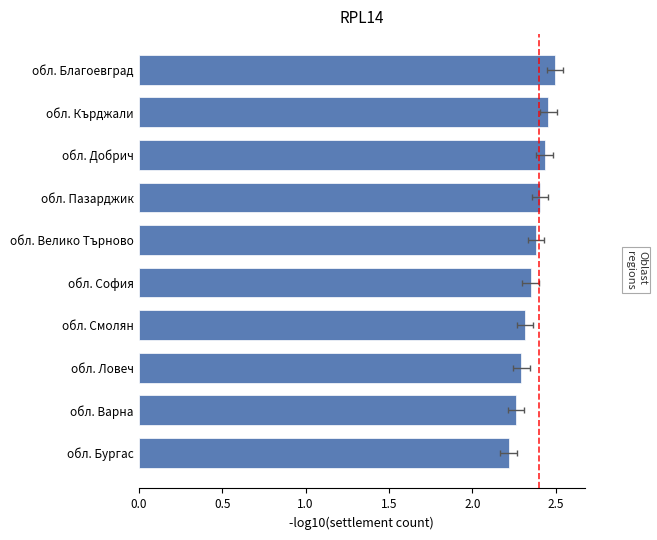

What is the value of the 1st bar from the left?

2.5